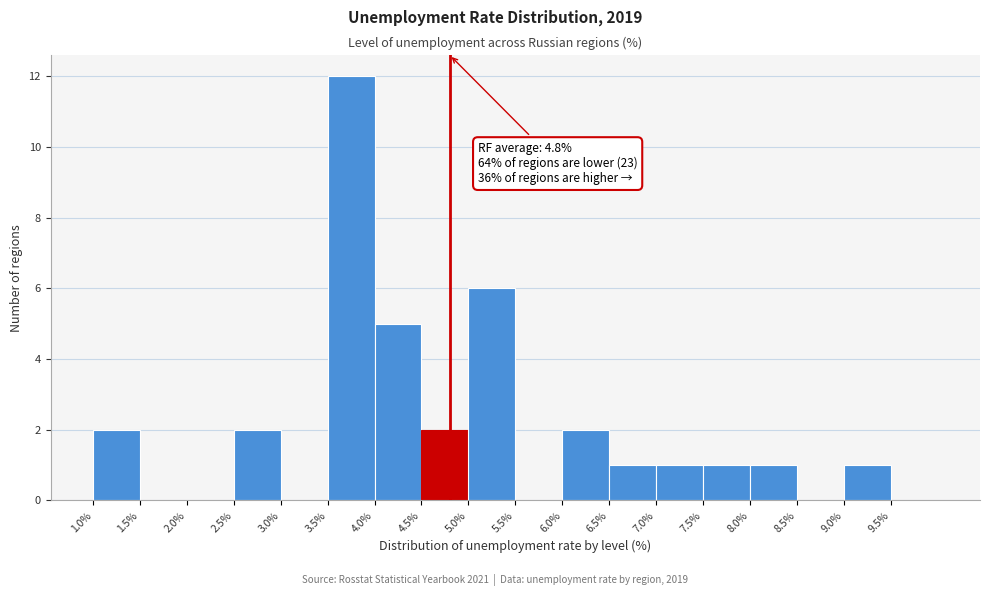

Which range on the x-axis has the tallest bar?

3.5 to 4.0